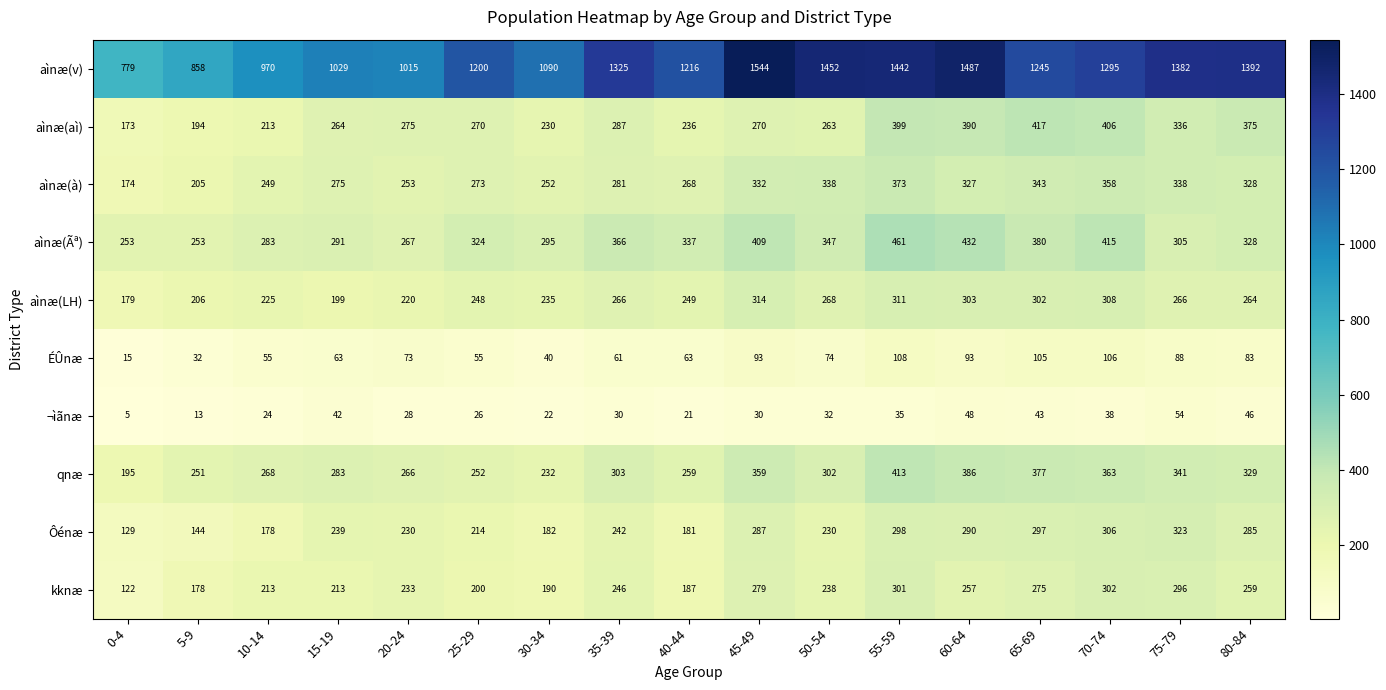

What is the difference between the second highest and minimum values in the aìnæ(aì) series?

233